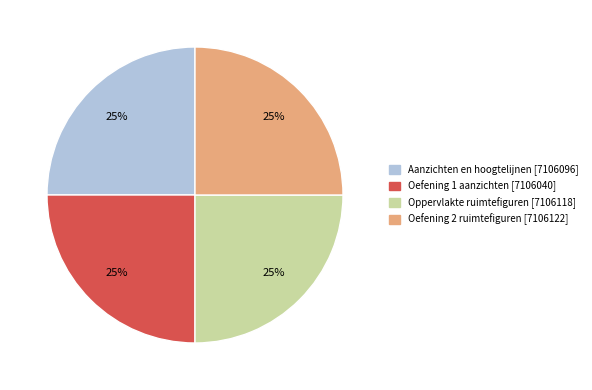

To the nearest percent, what is the average slice percentage?

25%